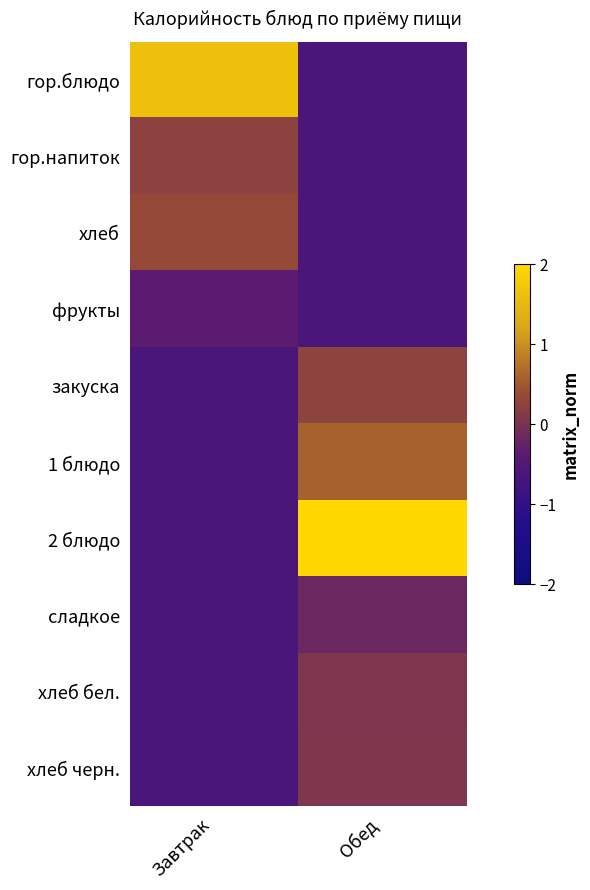

Rank the series at Завтрак from lowest to highest value.

закуска, 1 блюдо, 2 блюдо, сладкое, хлеб бел., хлеб черн., фрукты, гор.напиток, хлеб, гор.блюдо